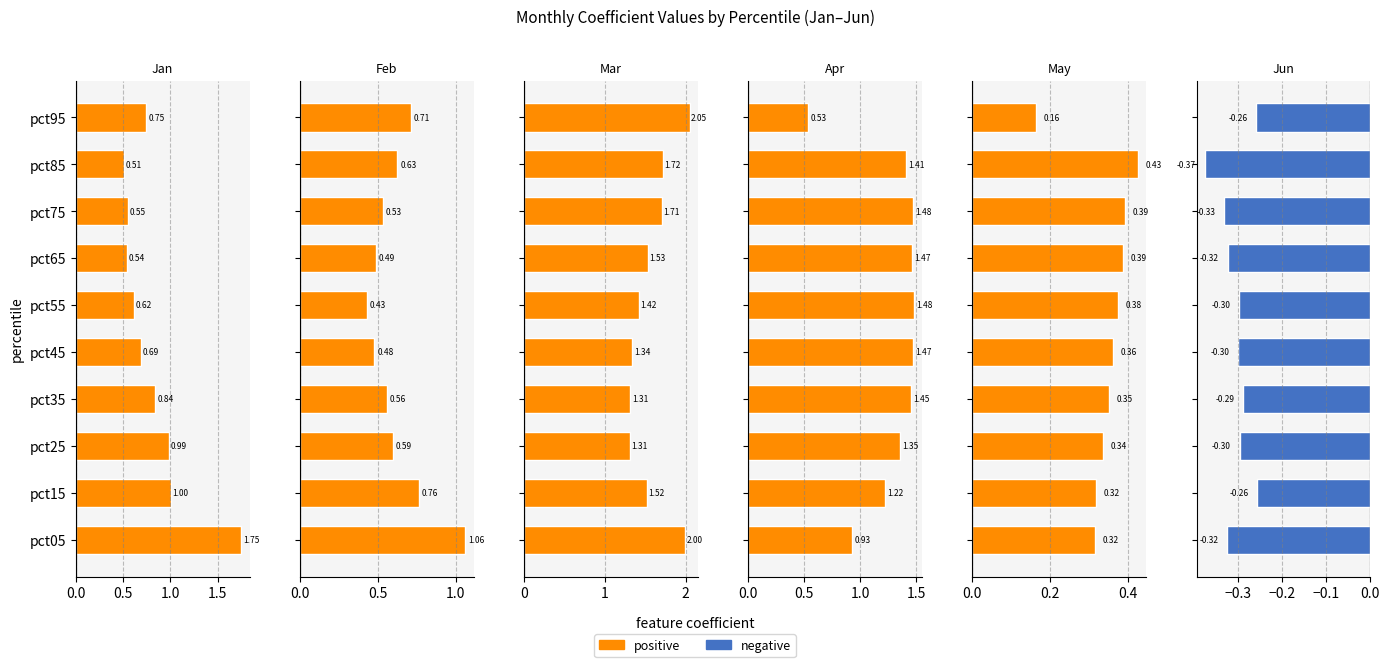

What is the difference between the second highest and minimum values in the May series?

0.2